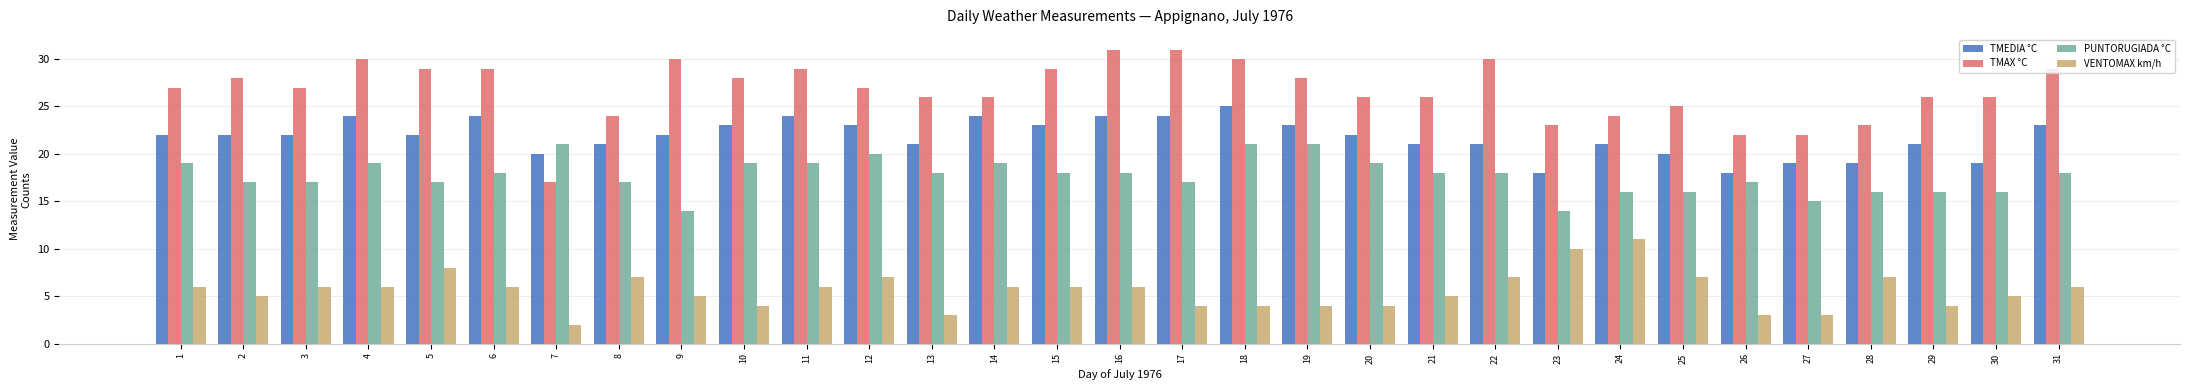

How many bars are there in total?

124